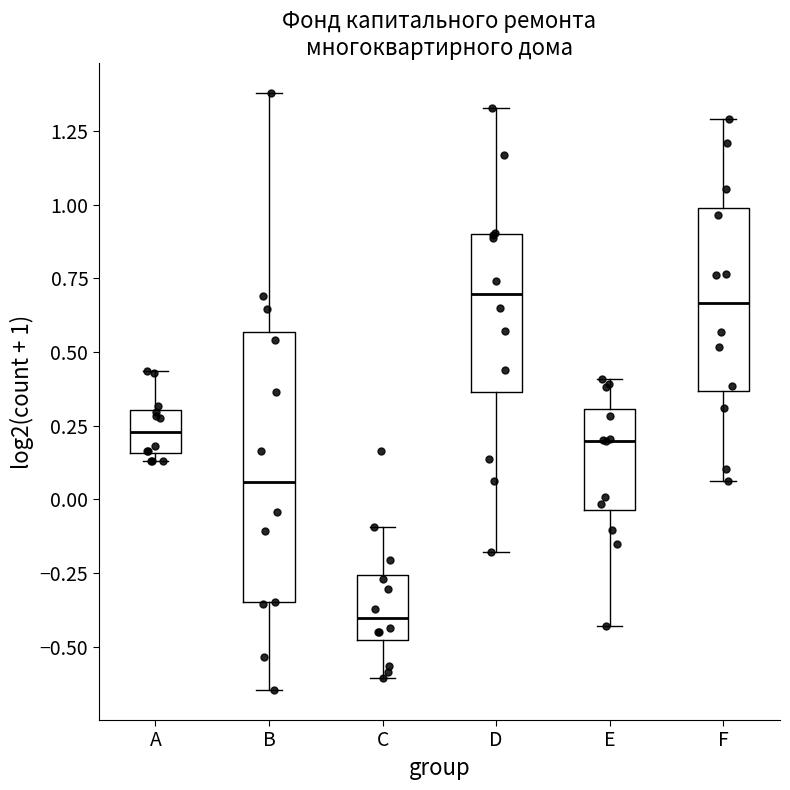

Where does the upper whisker of the box for B end on the y-axis? The values are not printed on the chart, so give them approximately, as read against the axis.

1.40